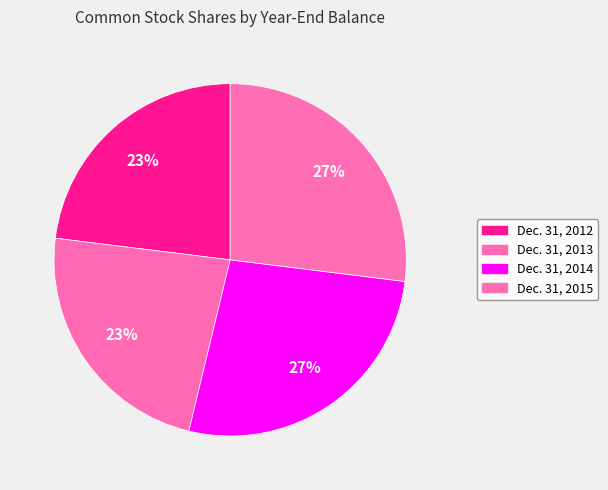

True or false: Dec. 31, 2014 accounts for 27% of the total.

True